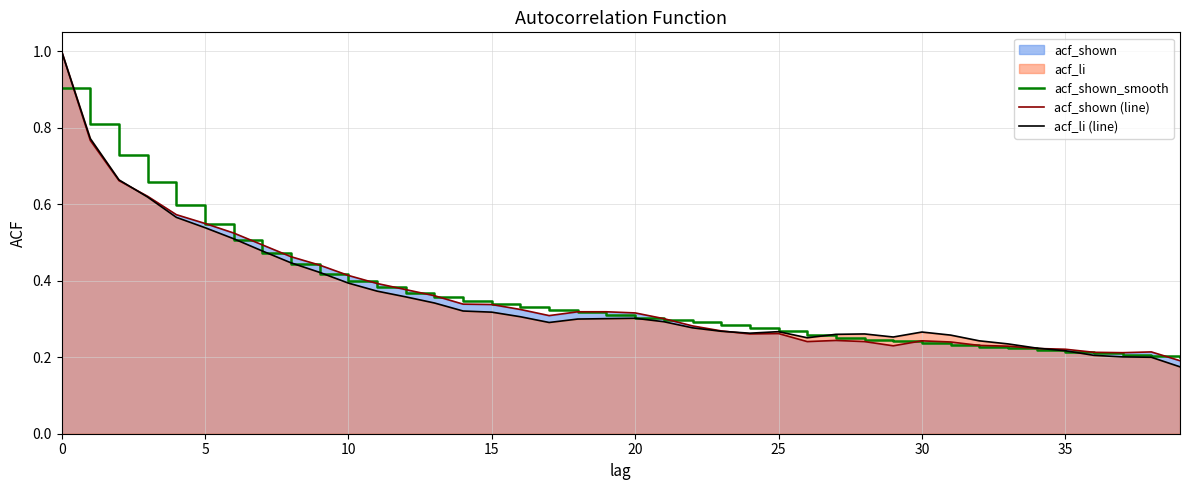

What is the maximum value for acf_li (line)?

1.0